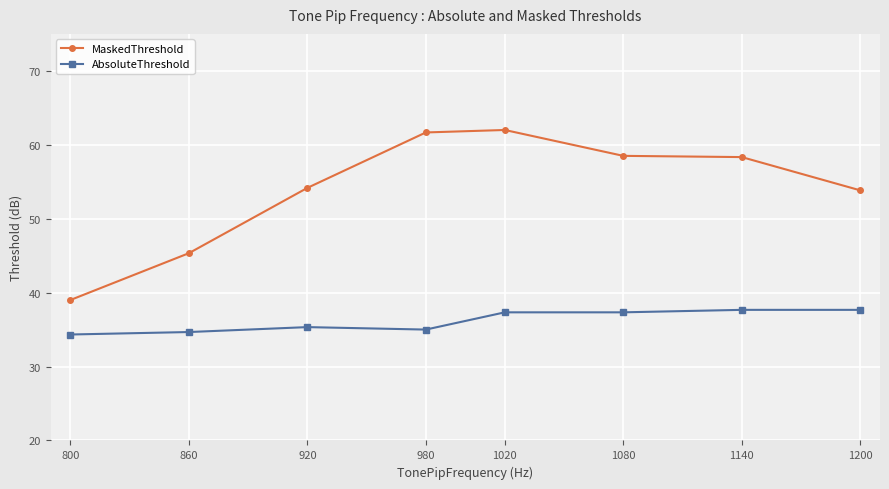

What is the average value of the AbsoluteThreshold series?

36.2